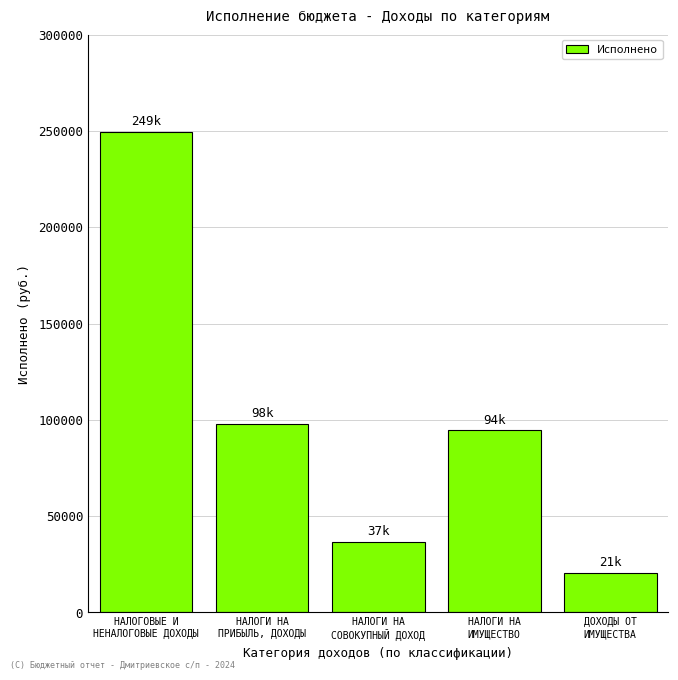

What is the smallest value displayed?

20592.7